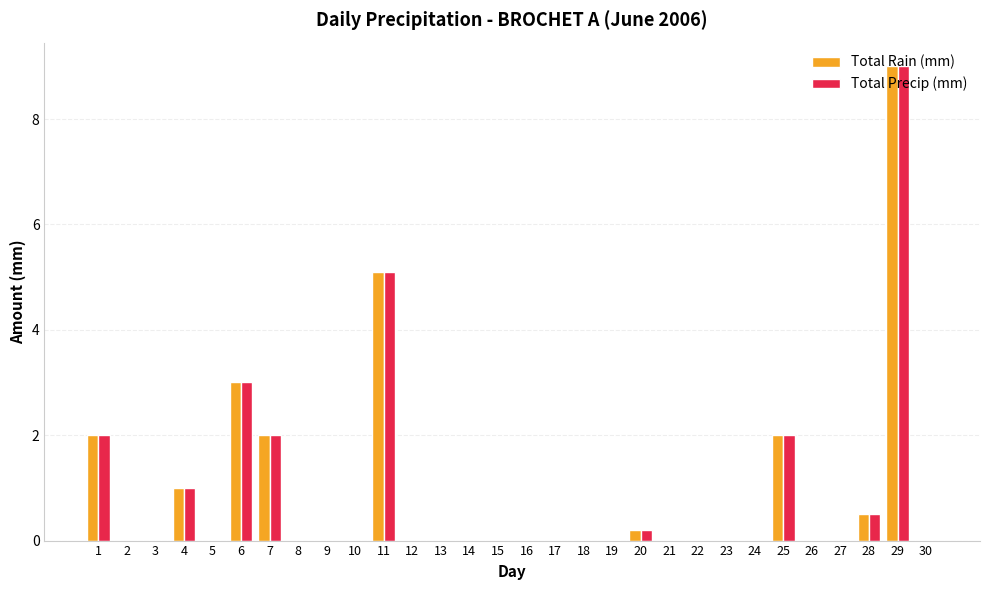

What is the sum of all Total Precip (mm) values?

24.8